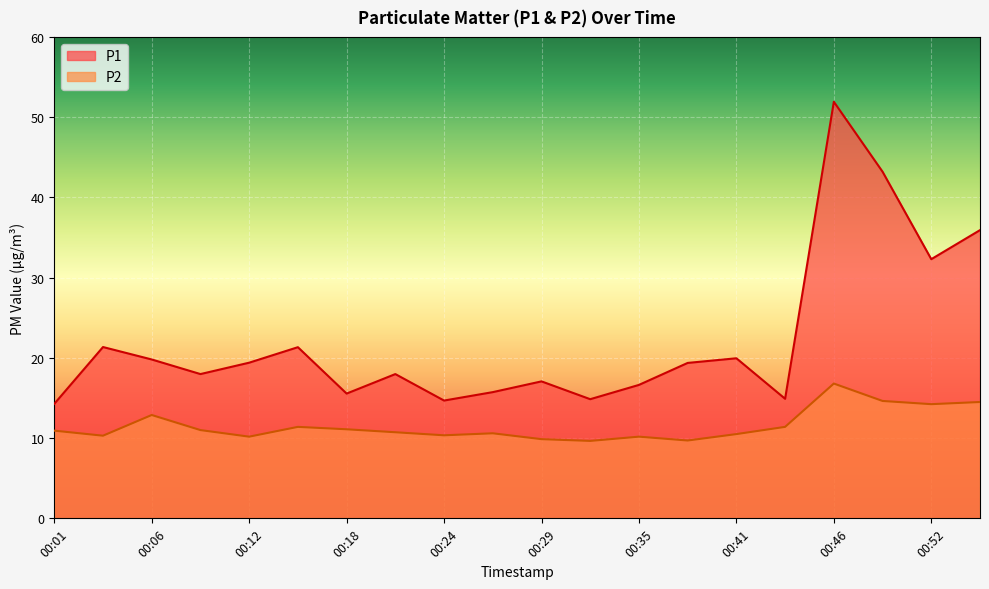

What is the difference between the second highest and minimum values in the P1 series?

28.9